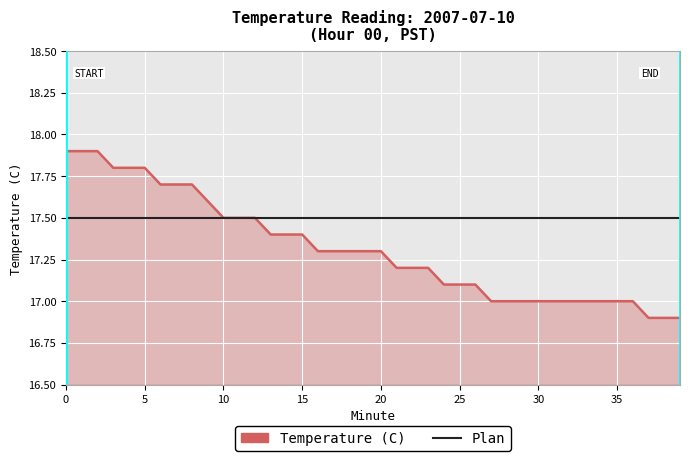

Reading left to right, transcribe all the data shown in this chart.

17.9	17.9	17.9	17.8	17.8	17.8	17.7	17.7	17.7	17.6	17.5	17.5	17.5	17.4	17.4	17.4	17.3	17.3	17.3	17.3	17.3	17.2	17.2	17.2	17.1	17.1	17.1	17.0	17.0	17.0	17.0	17.0	17.0	17.0	17.0	17.0	17.0	16.9	16.9	16.9